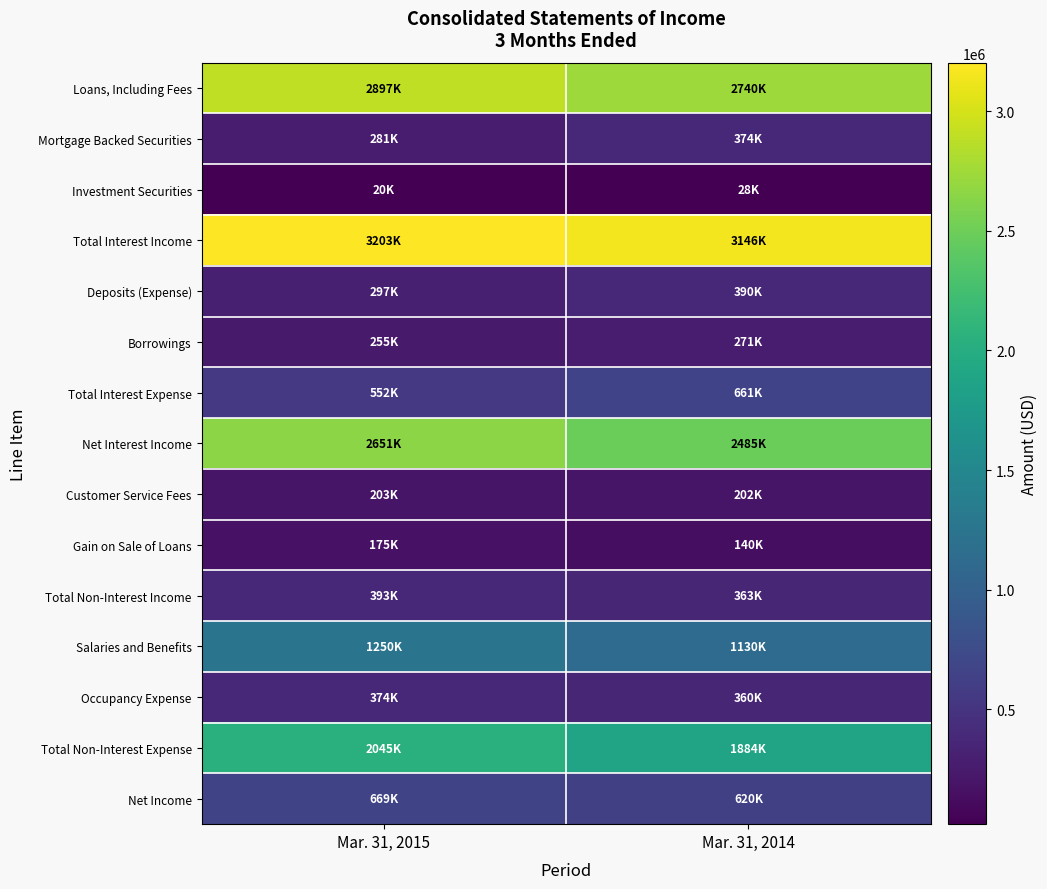

Reading left to right, extract all data points from this chart.

Loans, Including Fees: Mar. 31, 2015=2897000	Mar. 31, 2014=2740000
Mortgage Backed Securities: Mar. 31, 2015=281000	Mar. 31, 2014=374000
Investment Securities: Mar. 31, 2015=20000	Mar. 31, 2014=28000
Total Interest Income: Mar. 31, 2015=3203000	Mar. 31, 2014=3146000
Deposits (Expense): Mar. 31, 2015=297000	Mar. 31, 2014=390000
Borrowings: Mar. 31, 2015=255000	Mar. 31, 2014=271000
Total Interest Expense: Mar. 31, 2015=552000	Mar. 31, 2014=661000
Net Interest Income: Mar. 31, 2015=2651000	Mar. 31, 2014=2485000
Customer Service Fees: Mar. 31, 2015=203000	Mar. 31, 2014=202000
Gain on Sale of Loans: Mar. 31, 2015=175000	Mar. 31, 2014=140000
Total Non-Interest Income: Mar. 31, 2015=393000	Mar. 31, 2014=363000
Salaries and Benefits: Mar. 31, 2015=1250000	Mar. 31, 2014=1130000
Occupancy Expense: Mar. 31, 2015=374000	Mar. 31, 2014=360000
Total Non-Interest Expense: Mar. 31, 2015=2045000	Mar. 31, 2014=1884000
Net Income: Mar. 31, 2015=669000	Mar. 31, 2014=620000